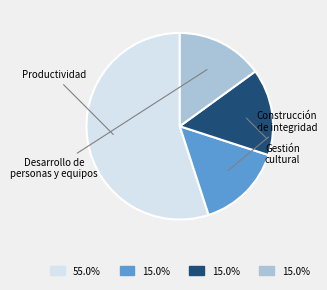

Does Productividad account for over 50% of the chart?

Yes